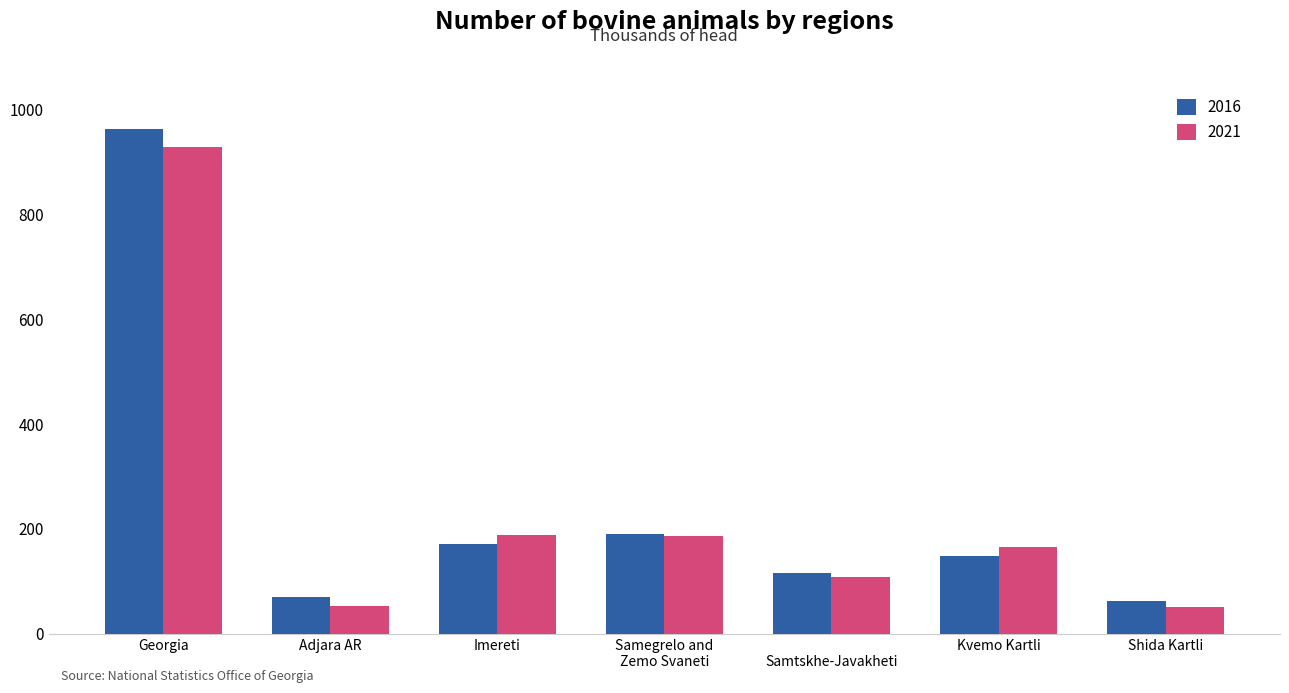

What is the value of the 2016 bar at the 6th from the left?

148.9